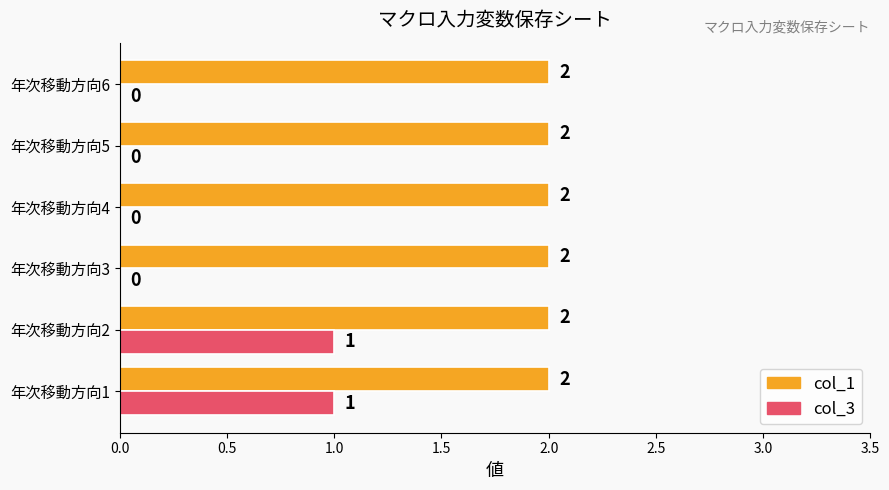

The col_1 series shows 3 at 年次移動方向5. True or false?

False